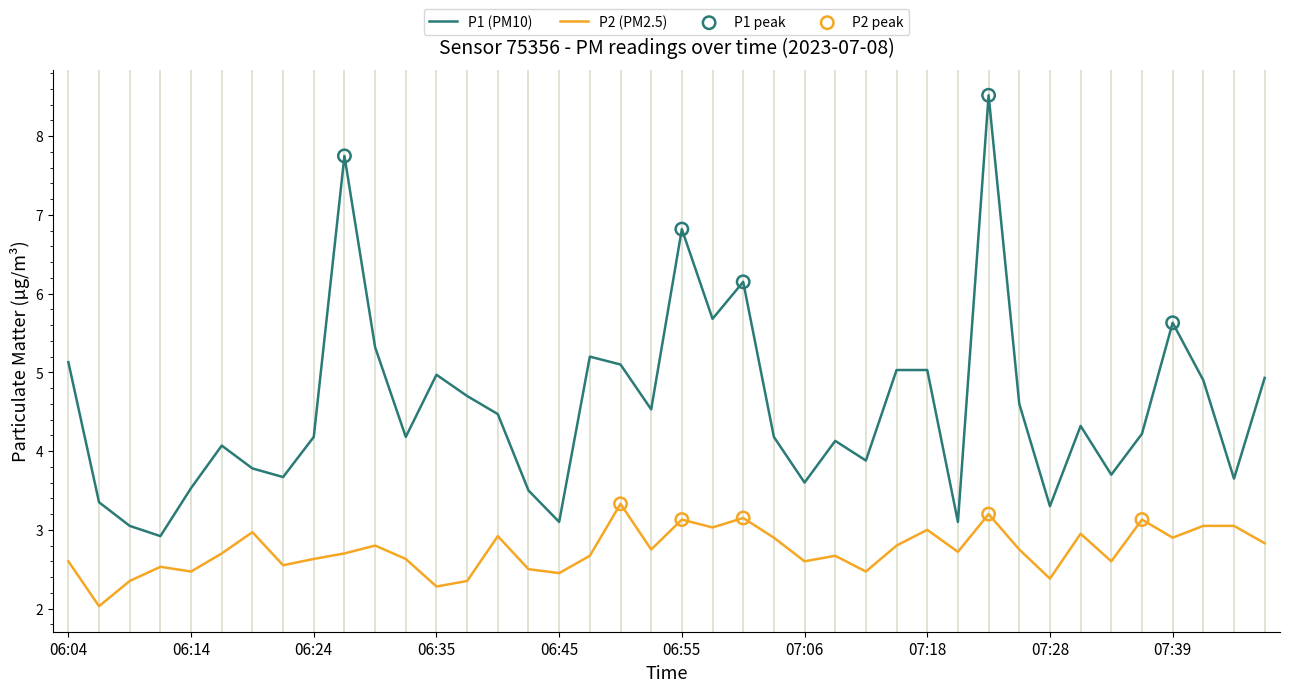

Which series has the largest range (max minus min)?

P1 (PM10)